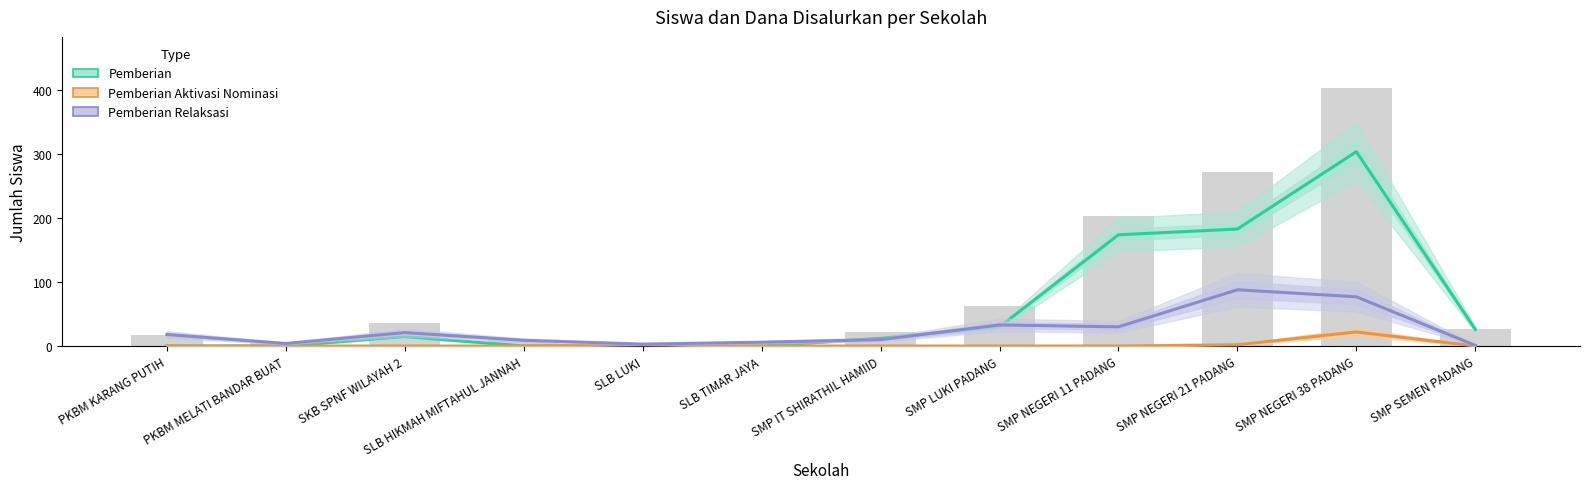

Between SLB LUKI and SKB SPNF WILAYAH 2, which is larger?

SKB SPNF WILAYAH 2